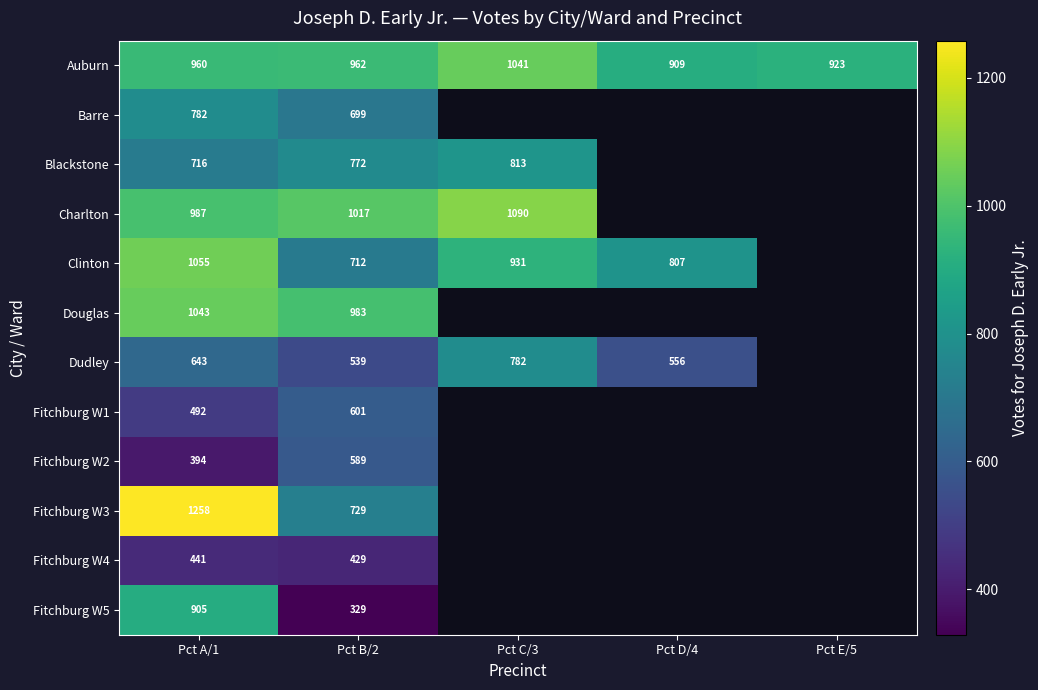

What is the approximate value of Auburn at Pct A/1, to the nearest 50?

950